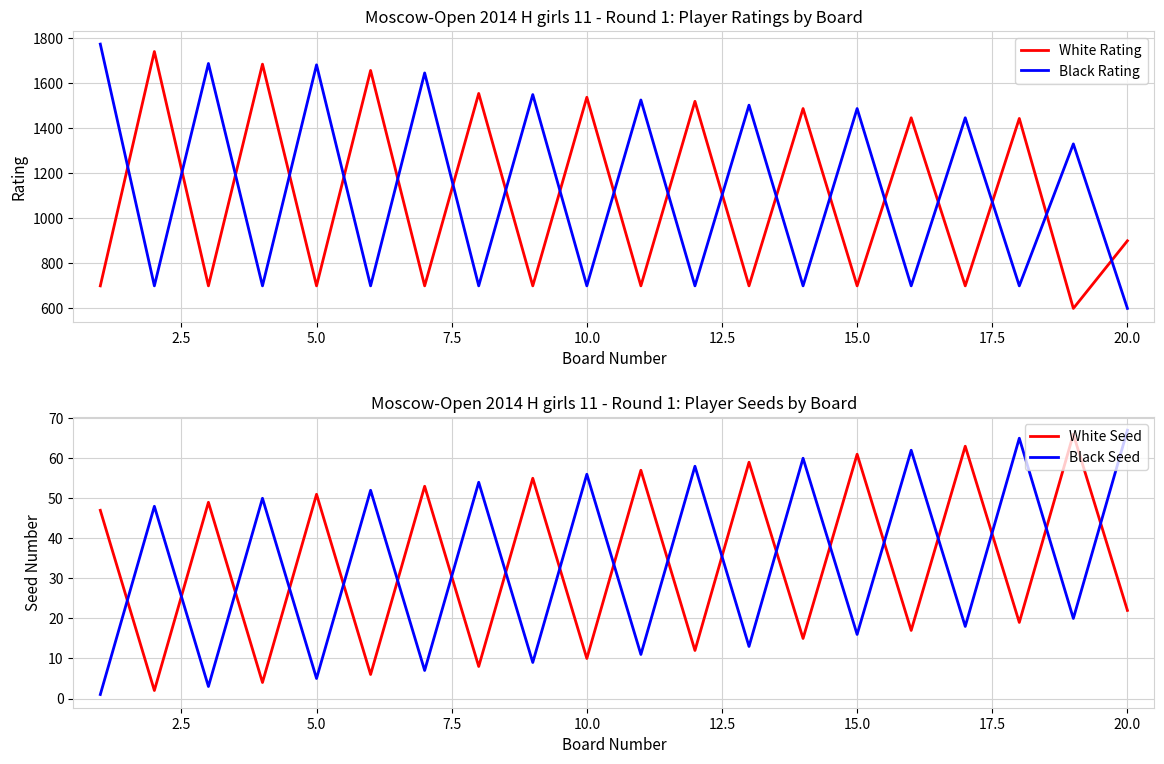

What is the value of the Black Seed point at the 15th from the left?

16